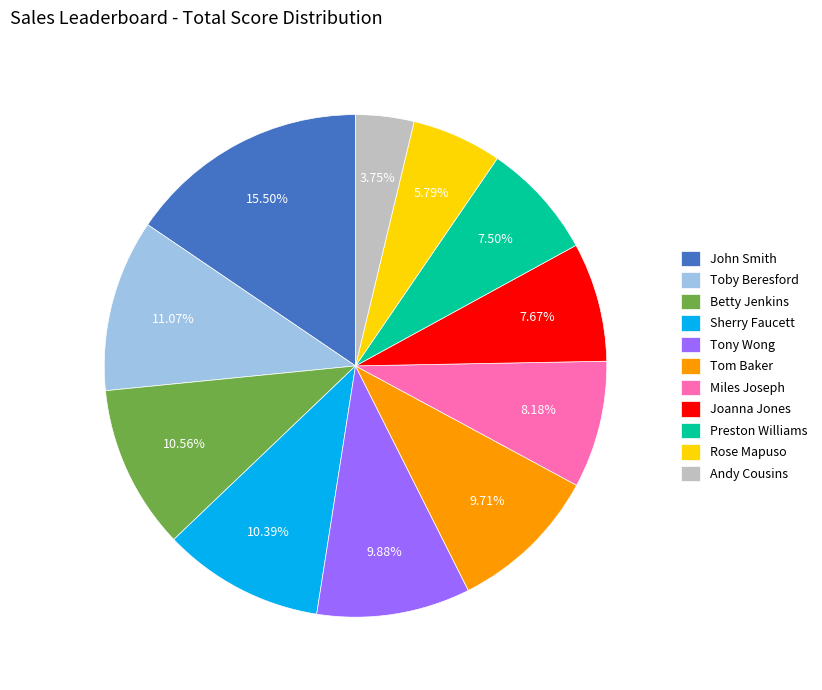

To the nearest percent, what portion does Tom Baker represent?

10%